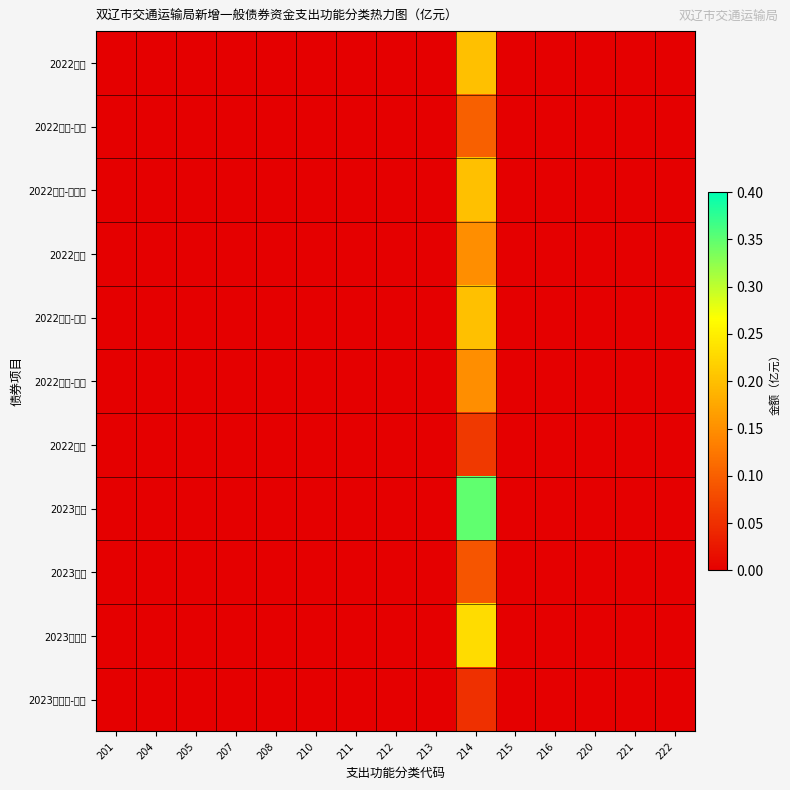

Reading left to right, transcribe all the data shown in this chart.

2022一期: 201=0.0	204=0.0	205=0.0	207=0.0	208=0.0	210=0.0	211=0.0	212=0.0	213=0.0	214=0.2	215=0.0	216=0.0	220=0.0	221=0.0	222=0.0
2022一期-金秀: 201=0.0	204=0.0	205=0.0	207=0.0	208=0.0	210=0.0	211=0.0	212=0.0	213=0.0	214=0.1	215=0.0	216=0.0	220=0.0	221=0.0	222=0.0
2022一期-东高速: 201=0.0	204=0.0	205=0.0	207=0.0	208=0.0	210=0.0	211=0.0	212=0.0	213=0.0	214=0.2	215=0.0	216=0.0	220=0.0	221=0.0	222=0.0
2022二期: 201=0.0	204=0.0	205=0.0	207=0.0	208=0.0	210=0.0	211=0.0	212=0.0	213=0.0	214=0.1	215=0.0	216=0.0	220=0.0	221=0.0	222=0.0
2022二期-金秀: 201=0.0	204=0.0	205=0.0	207=0.0	208=0.0	210=0.0	211=0.0	212=0.0	213=0.0	214=0.2	215=0.0	216=0.0	220=0.0	221=0.0	222=0.0
2022二期-农村: 201=0.0	204=0.0	205=0.0	207=0.0	208=0.0	210=0.0	211=0.0	212=0.0	213=0.0	214=0.1	215=0.0	216=0.0	220=0.0	221=0.0	222=0.0
2022六期: 201=0.0	204=0.0	205=0.0	207=0.0	208=0.0	210=0.0	211=0.0	212=0.0	213=0.0	214=0.1	215=0.0	216=0.0	220=0.0	221=0.0	222=0.0
2023七期: 201=0.0	204=0.0	205=0.0	207=0.0	208=0.0	210=0.0	211=0.0	212=0.0	213=0.0	214=0.3	215=0.0	216=0.0	220=0.0	221=0.0	222=0.0
2023十期: 201=0.0	204=0.0	205=0.0	207=0.0	208=0.0	210=0.0	211=0.0	212=0.0	213=0.0	214=0.1	215=0.0	216=0.0	220=0.0	221=0.0	222=0.0
2023十二期: 201=0.0	204=0.0	205=0.0	207=0.0	208=0.0	210=0.0	211=0.0	212=0.0	213=0.0	214=0.2	215=0.0	216=0.0	220=0.0	221=0.0	222=0.0
2023十二期-养护: 201=0.0	204=0.0	205=0.0	207=0.0	208=0.0	210=0.0	211=0.0	212=0.0	213=0.0	214=0.1	215=0.0	216=0.0	220=0.0	221=0.0	222=0.0